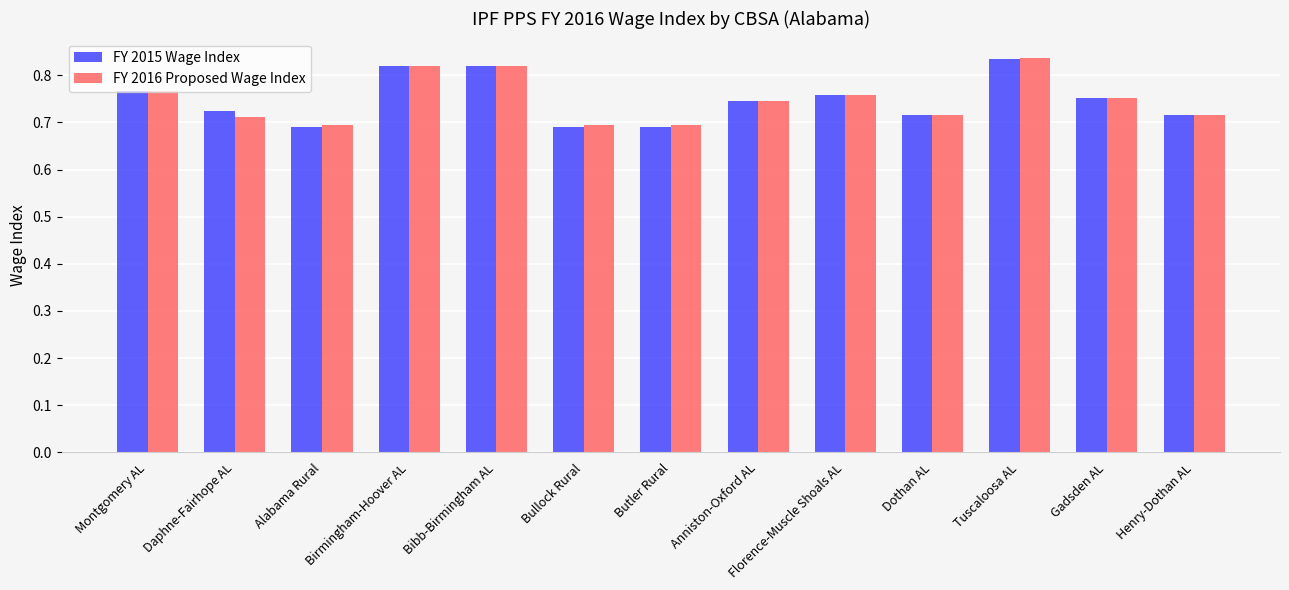

What is the sum of all FY 2015 Wage Index values?

9.7